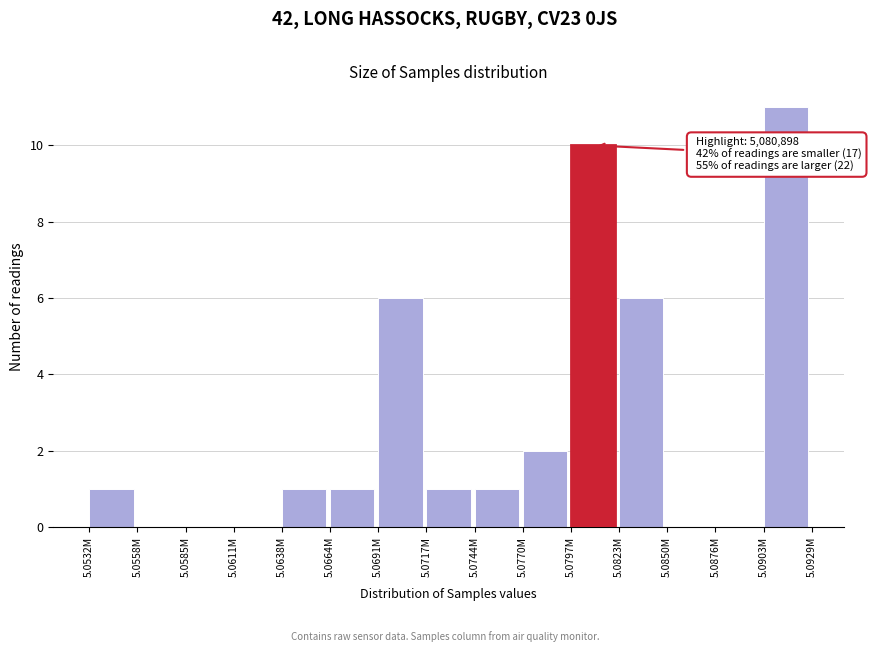

Reading left to right, transcribe all the data shown in this chart.

5.0532M=1	5.0558M=0	5.0585M=0	5.0611M=0	5.0638M=1	5.0664M=1	5.0691M=6	5.0717M=1	5.0744M=1	5.0770M=2	5.0797M=10	5.0823M=6	5.0850M=0	5.0876M=0	5.0903M=11